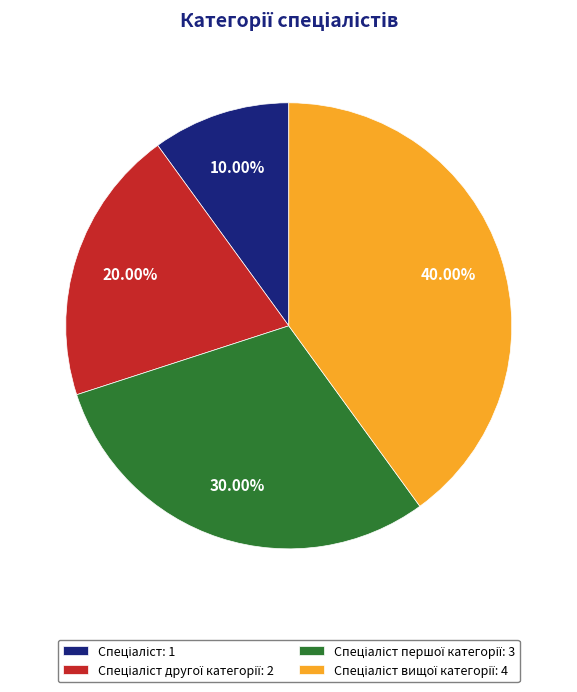

Does any single category account for the majority?

No